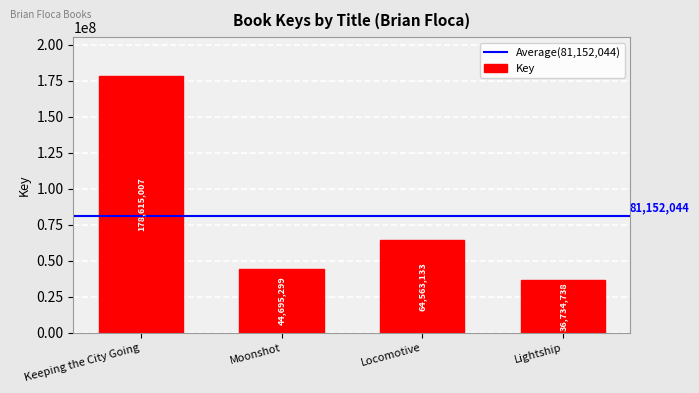

How many categories are shown in the chart?

4